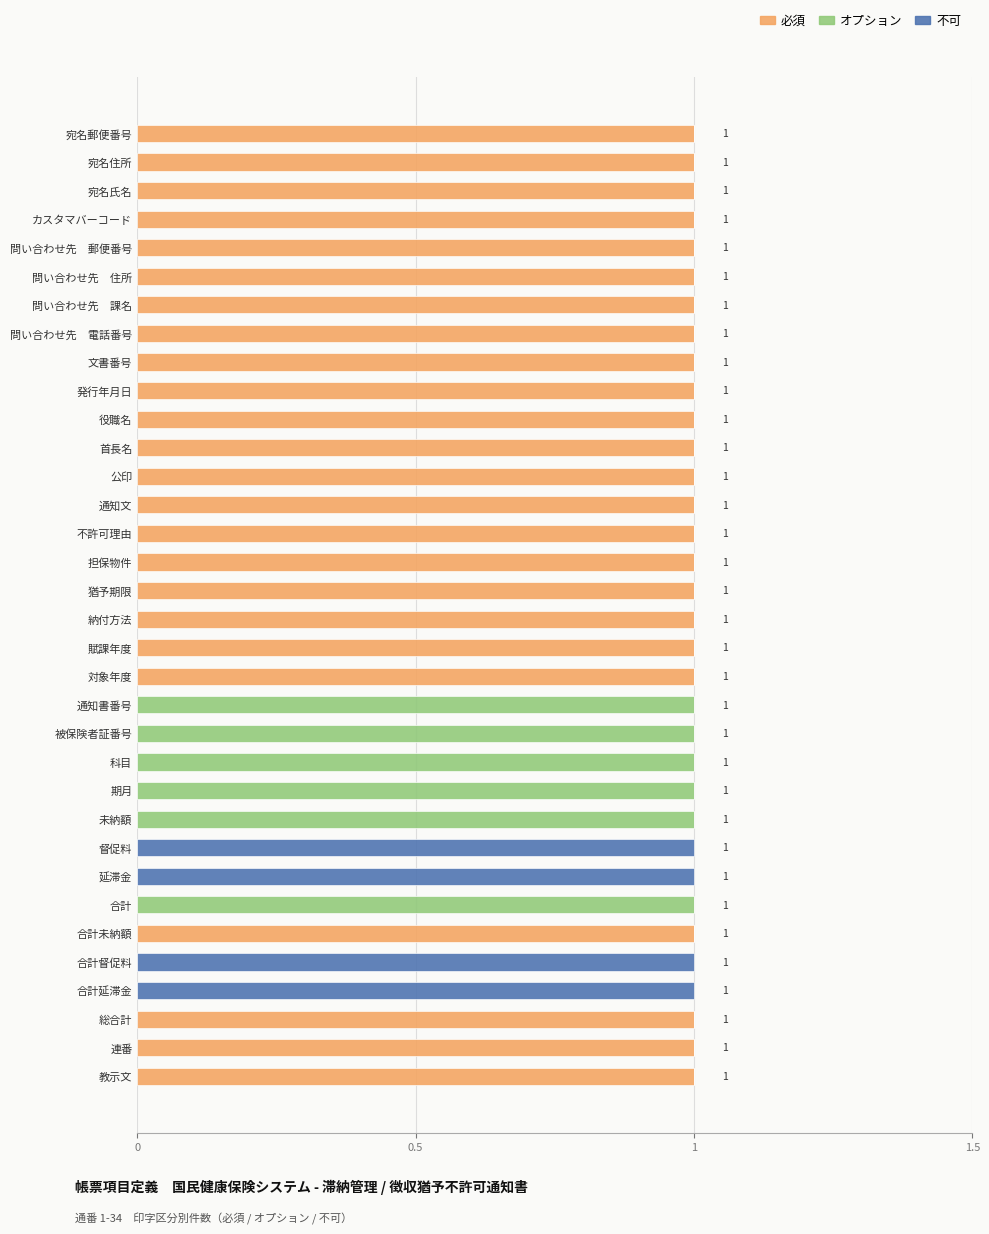

The 必須 series shows 1 at 公印. True or false?

True